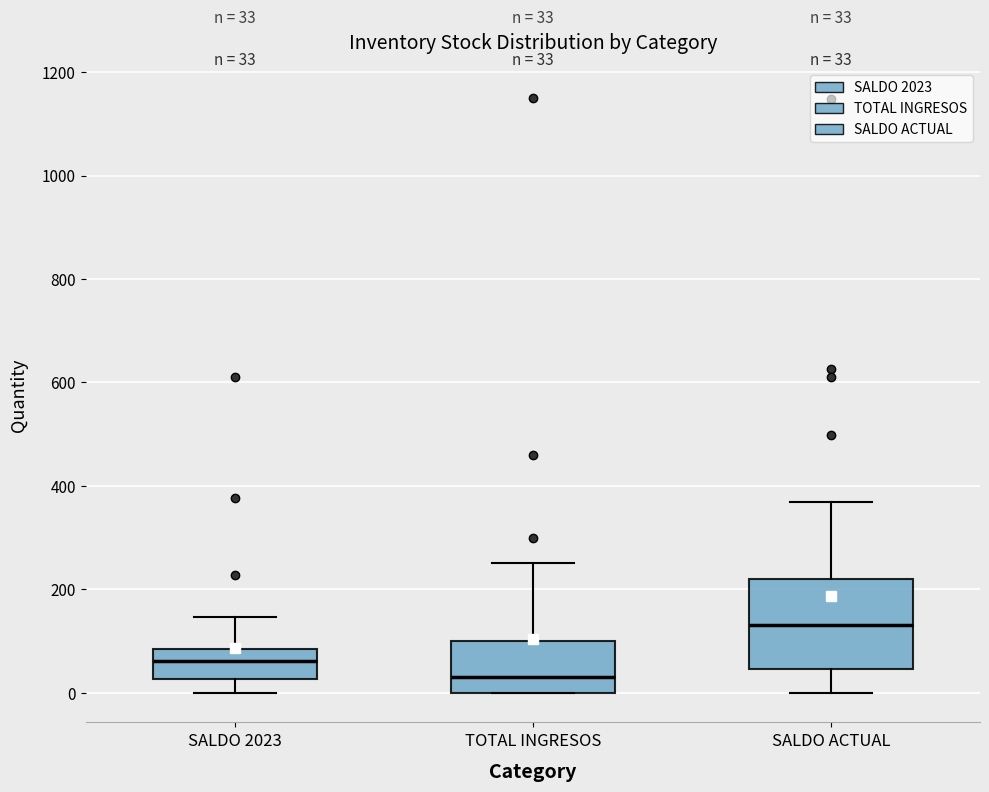

Which box has the highest median line?

SALDO ACTUAL